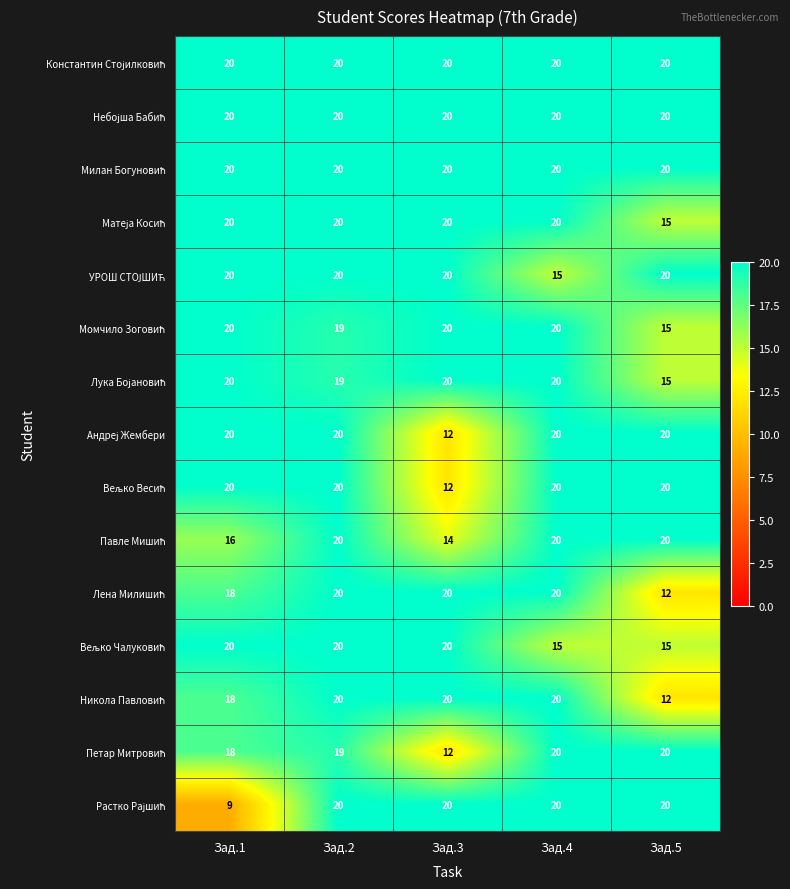

What is the greatest value displayed?

20